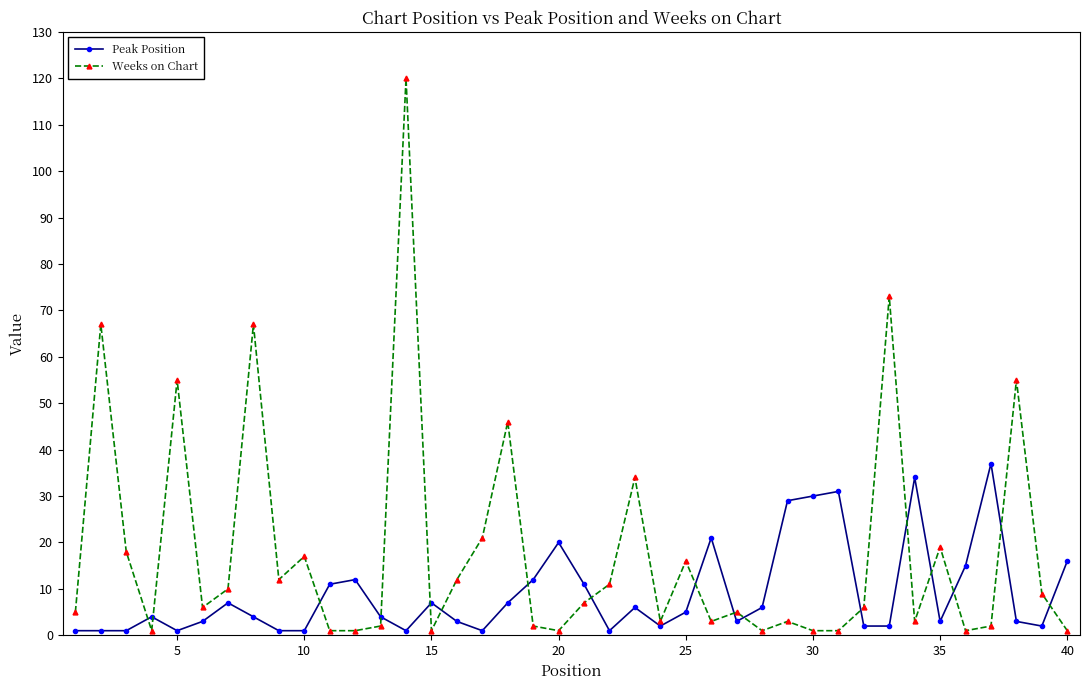

Which series has the widest spread of values?

Weeks on Chart